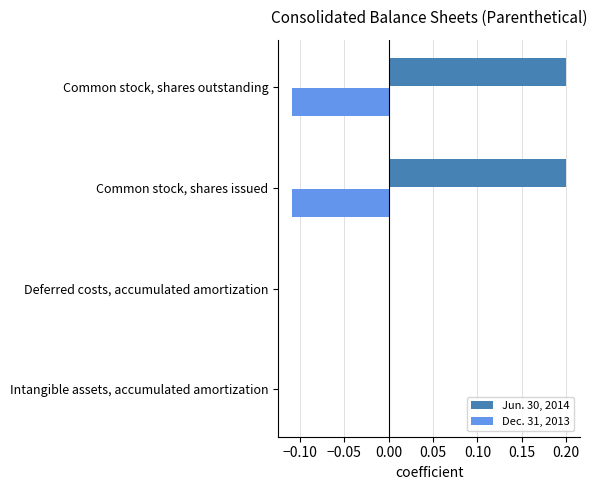

Which series has the largest total across all categories?

Jun. 30, 2014